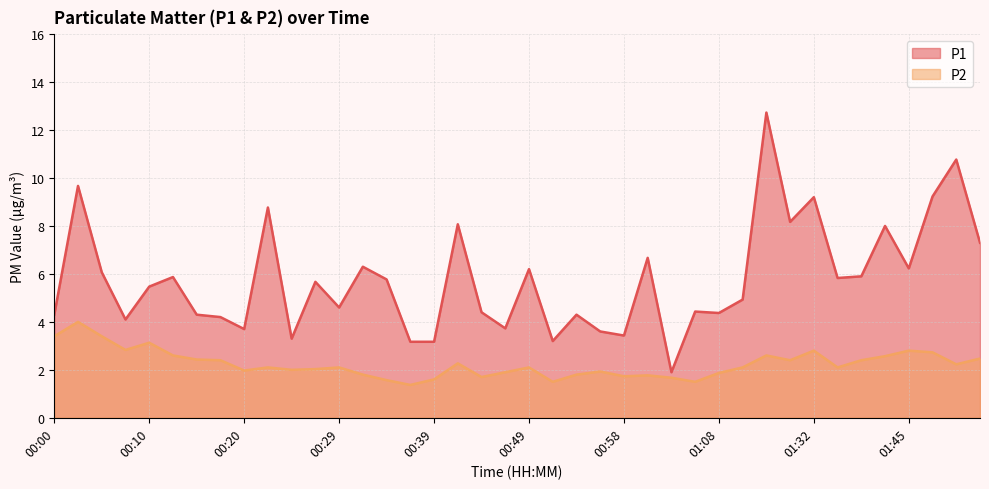

At which category does P2 reach its first local valley?

00:07